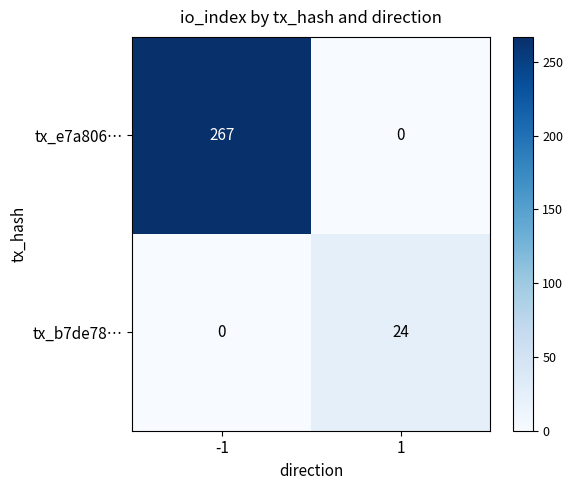

Reading right to left, list all the values displayed in this chart.

tx_e7a806…: 1=0	-1=267
tx_b7de78…: 1=24	-1=0